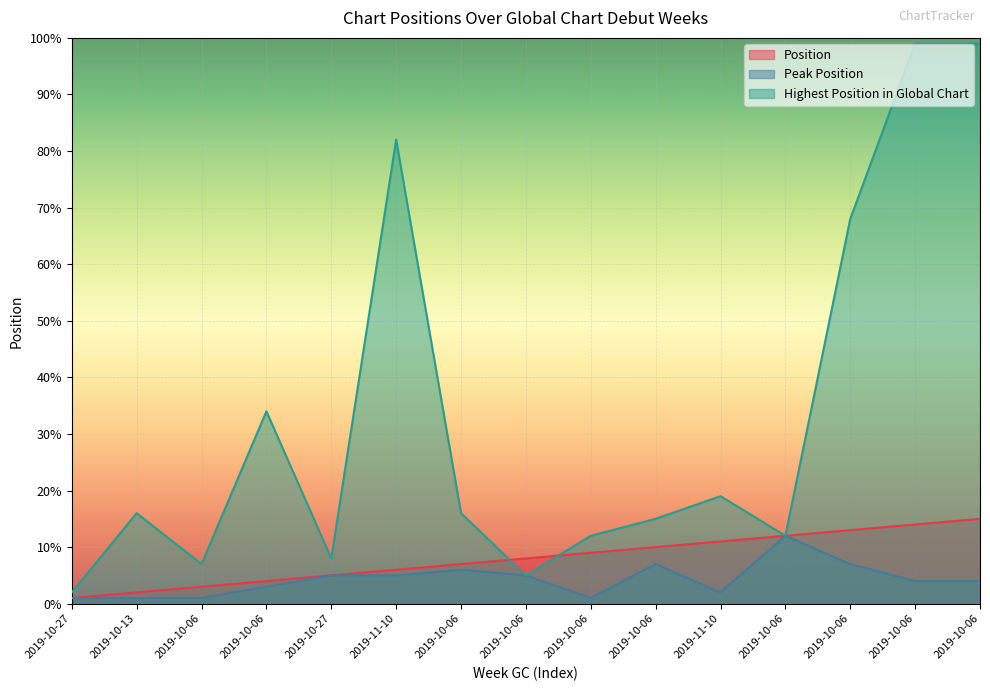

Reading left to right, what are all the values shown in this chart?

Position: 1	2	3	4	5	6	7	8	9	10	11	12	13	14	15
Peak Position: 1	1	1	3	5	5	6	5	1	7	2	12	7	4	4
Highest Position in Global Chart: 2	16	7	34	8	82	16	5	12	15	19	12	68	99	99